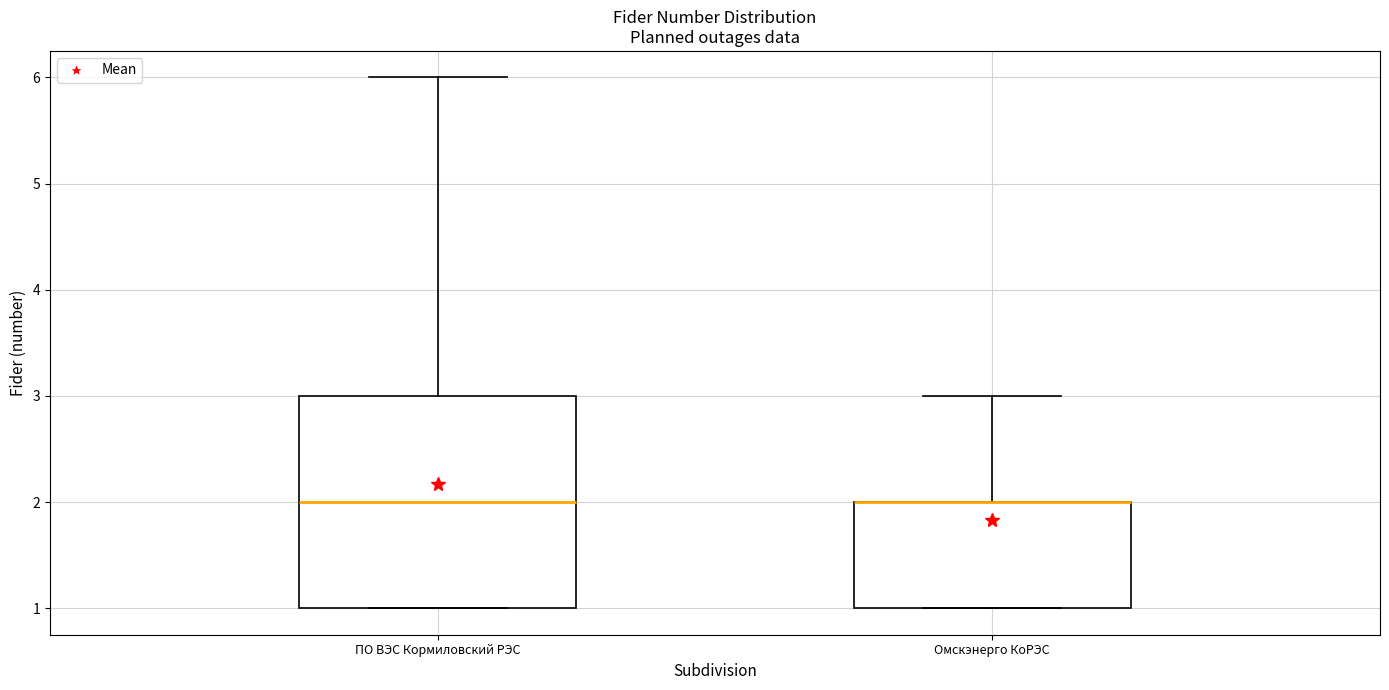

Reading left to right, transcribe this box plot: for each box, give where its median line is, the range the box spans, and where its two whiskers end, as read against the y-axis. The values are not printed on the chart, so give them approximately, as read against the axis.

ПО ВЭС Кормиловский РЭС: median 2, box 1 to 3, whiskers 1 to 6
Омскэнерго КоРЭС: median 2 (drawn on the box's upper edge), box 1 to 2, whiskers 1 to 3